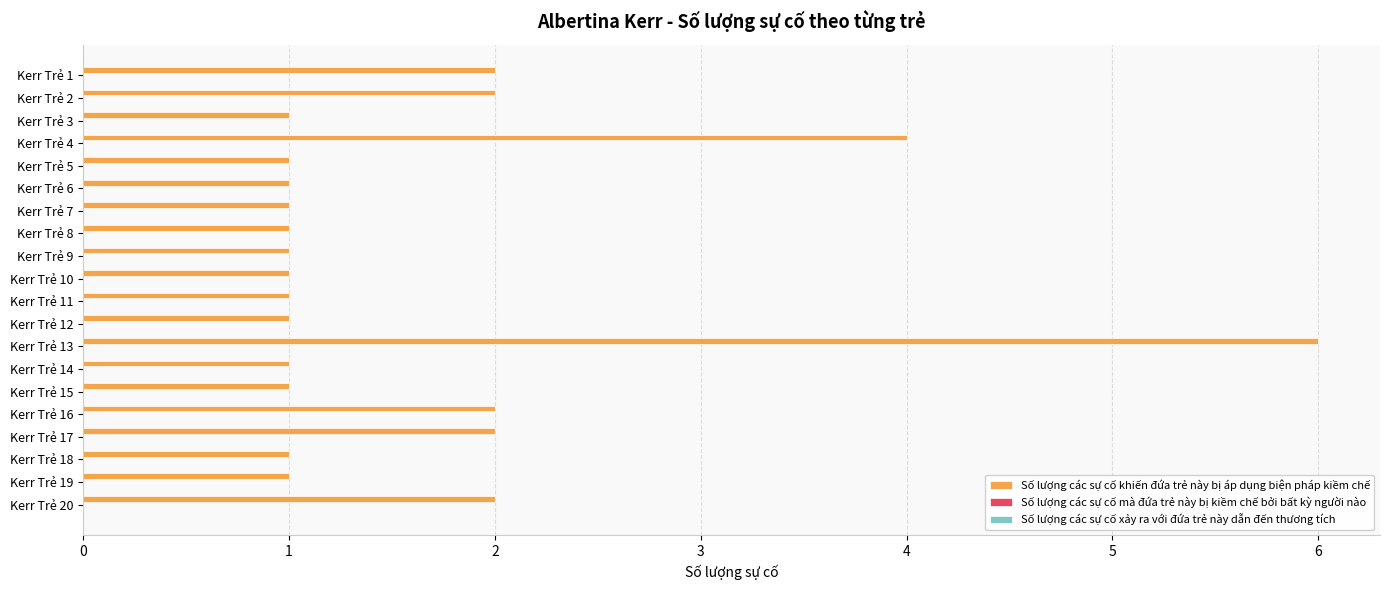

What is the ratio of the value at Kerr Trẻ 20 to the value at Kerr Trẻ 8?

2.0